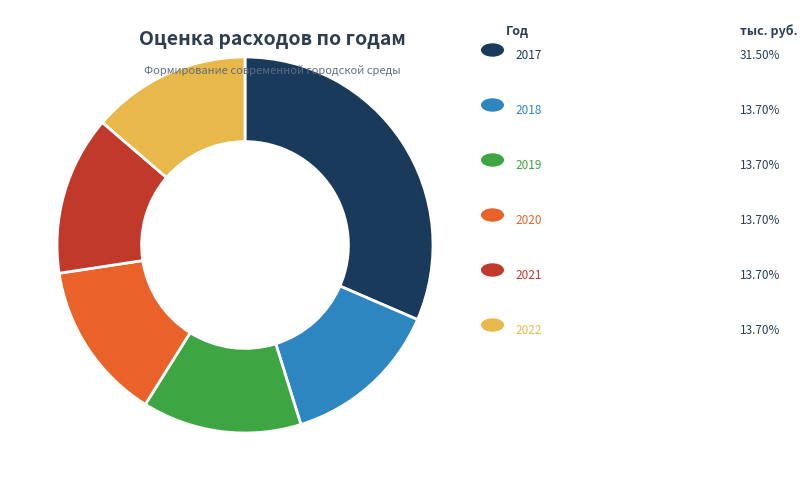

Does any single category account for the majority?

No